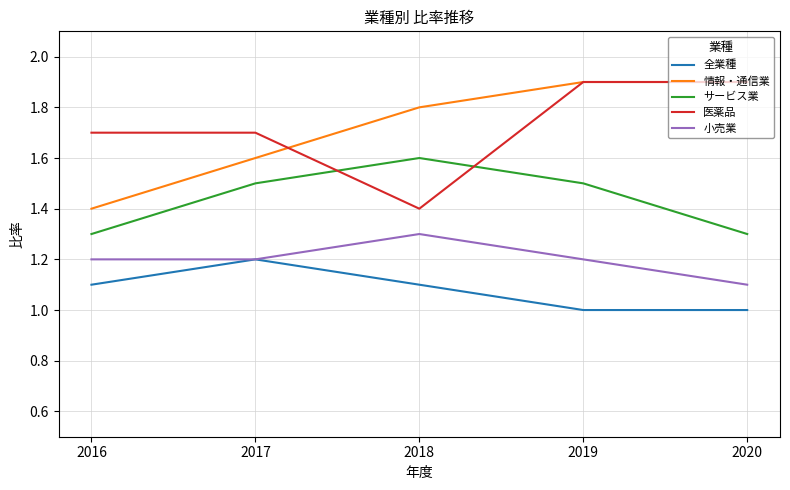

What is the lowest value of the 小売業 series?

1.1